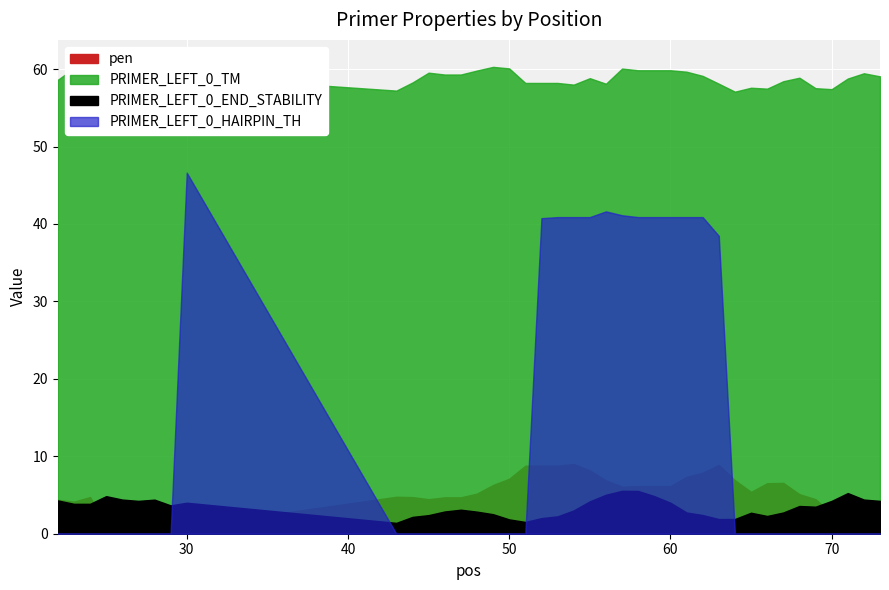

What is the value of the PRIMER_LEFT_0_END_STABILITY point at the 32nd from the left?

2.7